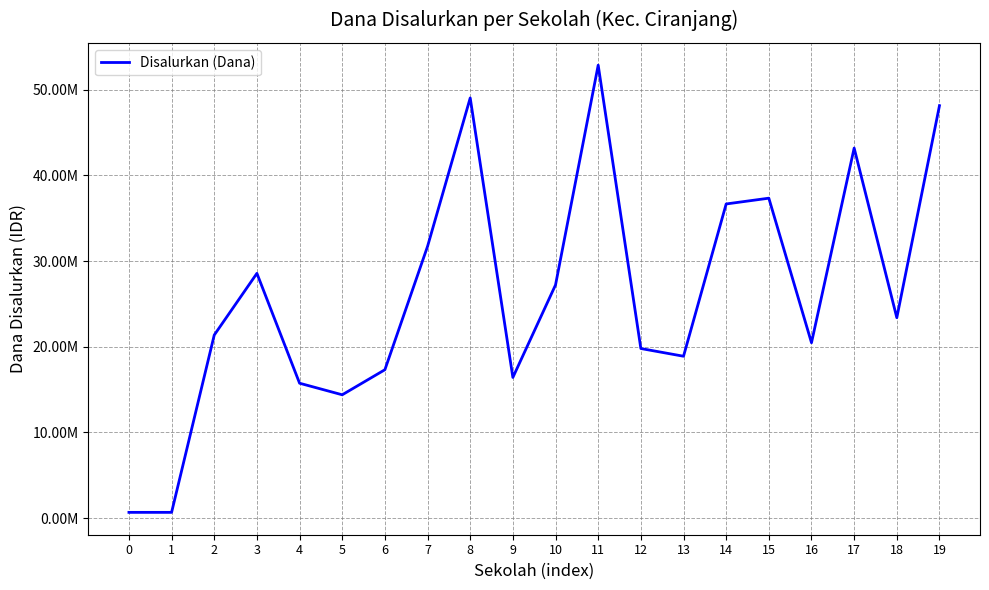

Does the chart display data point markers on the line(s)?

No